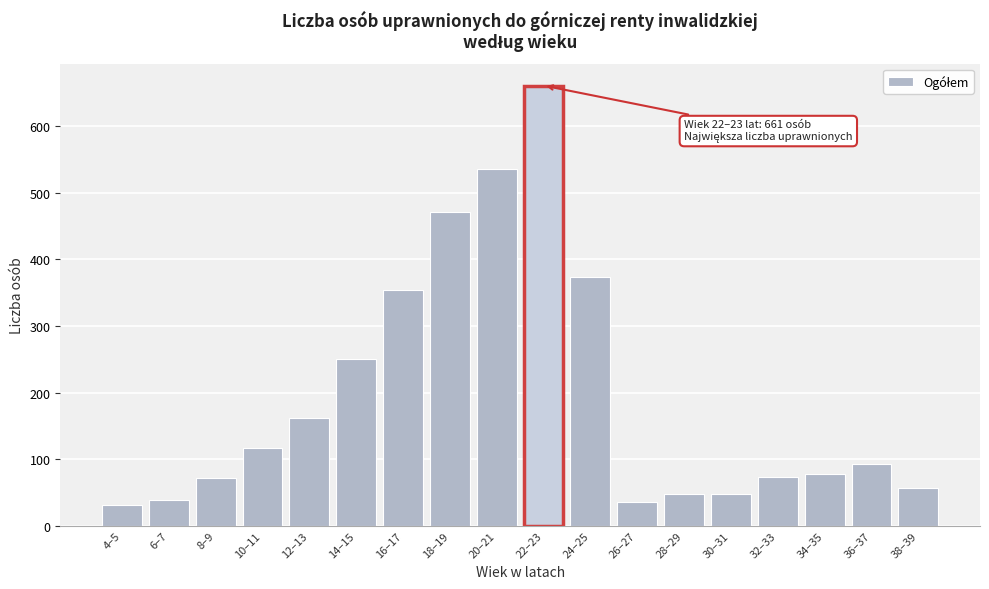

What is the change in value from 4–5 to 8–9?

+41